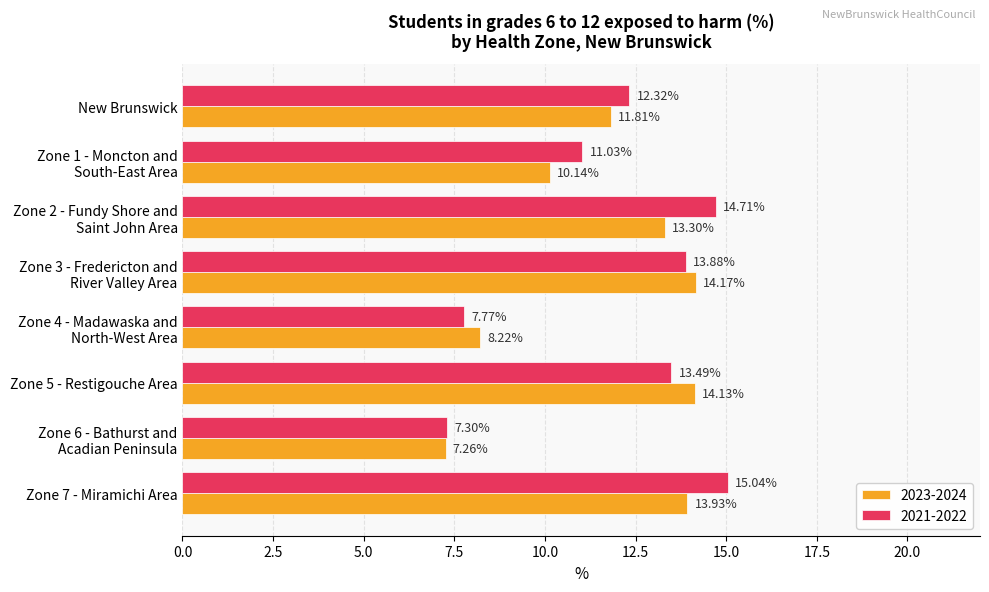

What is the difference between the maximum and minimum values in the 2021-2022 series?

7.7